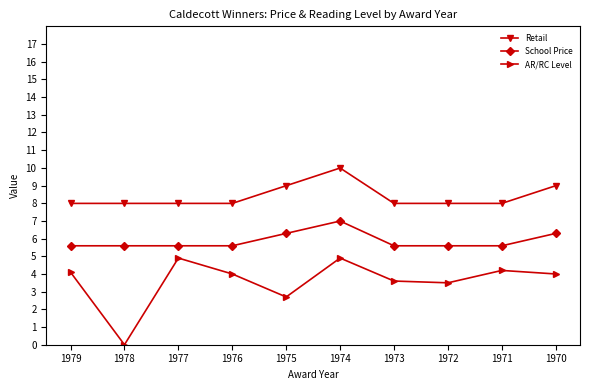

Reading right to left, extract all data points from this chart.

Retail: 9.0	8.0	8.0	8.0	10.0	9.0	8.0	8.0	8.0	8.0
School Price: 6.3	5.6	5.6	5.6	7.0	6.3	5.6	5.6	5.6	5.6
AR/RC Level: 4.0	4.2	3.5	3.6	4.9	2.7	4.0	4.9	0.0	4.1